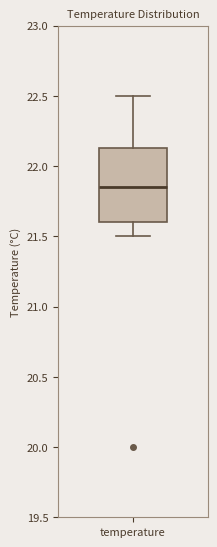

Transcribe this box plot: give where the median line is, the range the box spans, and where the two whiskers end, as read against the y-axis. The values are not printed on the chart, so give them approximately, as read against the axis.

median 21.85, box 21.60 to 22.15, whiskers 21.50 to 22.50